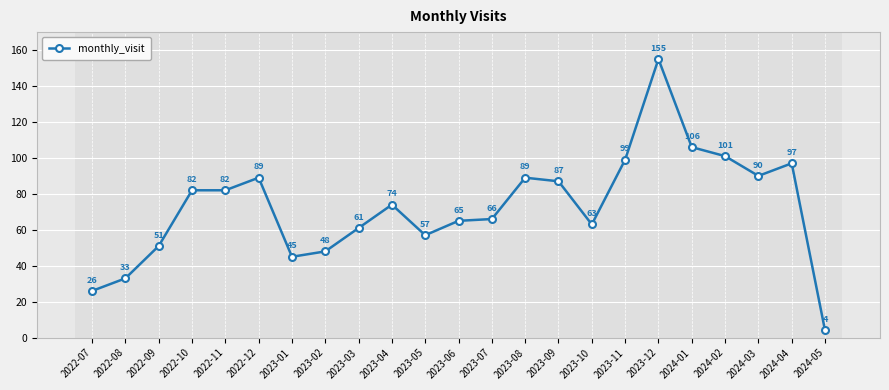

Reading left to right, transcribe all the data shown in this chart.

2022-07=26	2022-08=33	2022-09=51	2022-10=82	2022-11=82	2022-12=89	2023-01=45	2023-02=48	2023-03=61	2023-04=74	2023-05=57	2023-06=65	2023-07=66	2023-08=89	2023-09=87	2023-10=63	2023-11=99	2023-12=155	2024-01=106	2024-02=101	2024-03=90	2024-04=97	2024-05=4